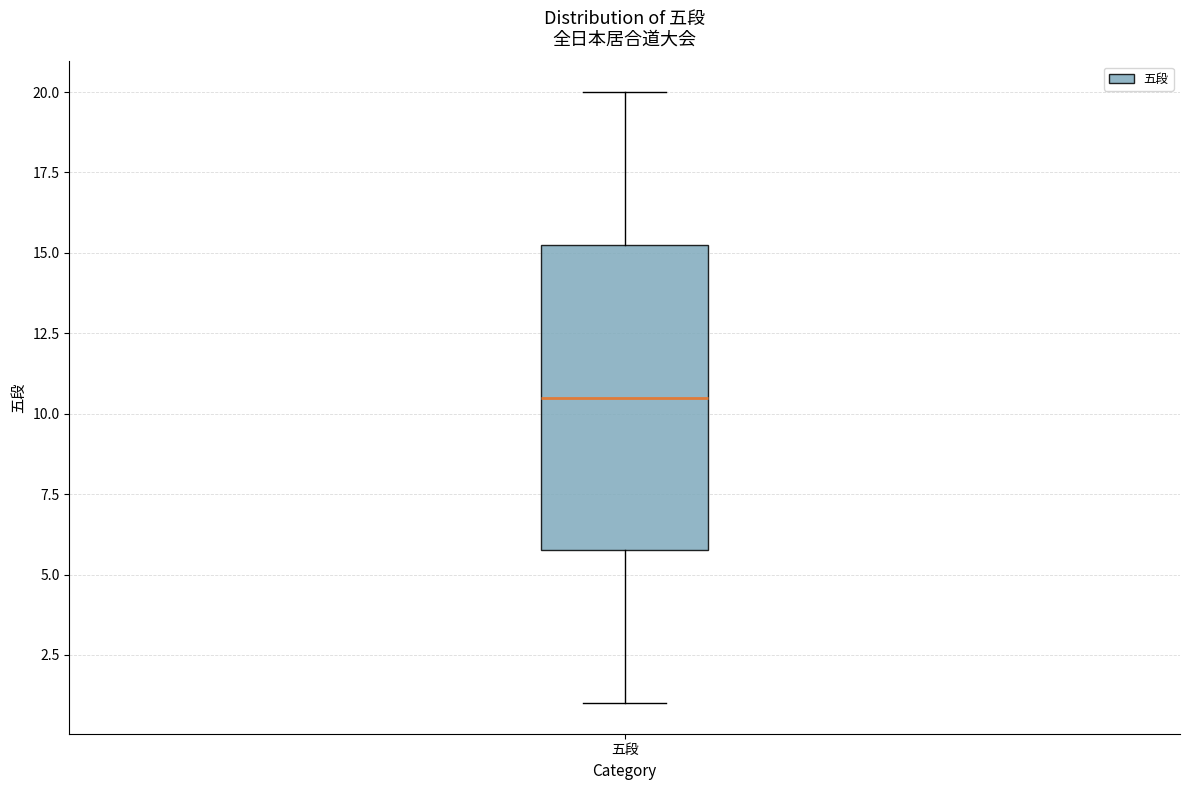

Transcribe this box plot: give where the median line is, the range the box spans, and where the two whiskers end, as read against the y-axis. The values are not printed on the chart, so give them approximately, as read against the axis.

median 10.5, box 6.0 to 15.5, whiskers 1.0 to 20.0